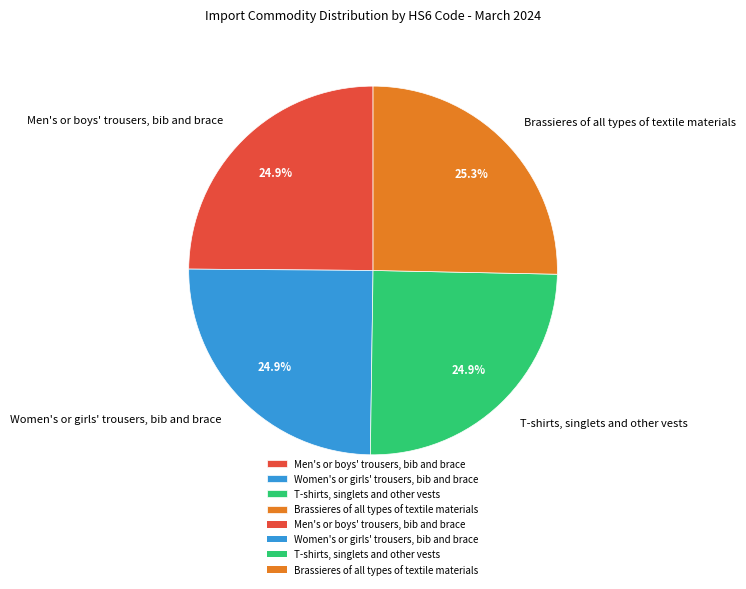

Approximately how many times larger is the value at Men's or boys' trousers, bib and brace compared to Brassieres of all types of textile materials?

1.0